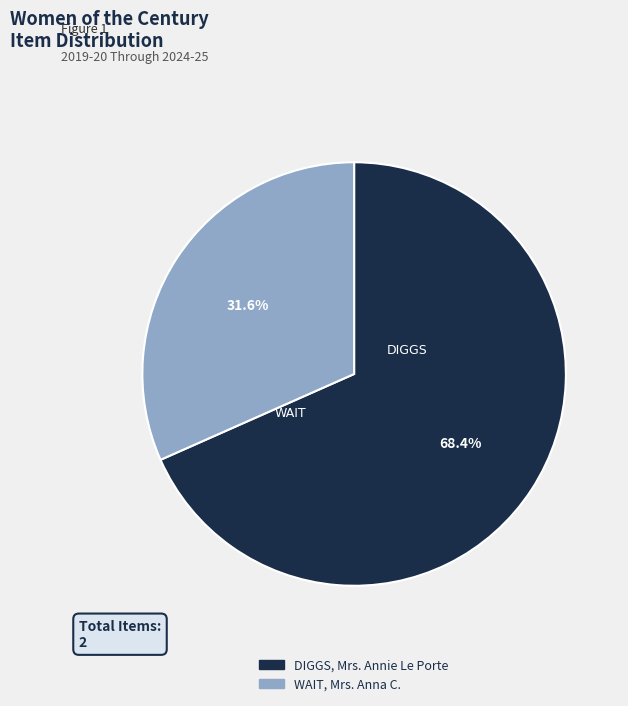

What percentage is the WAIT, Mrs. Anna C. slice, to the nearest percent?

32%